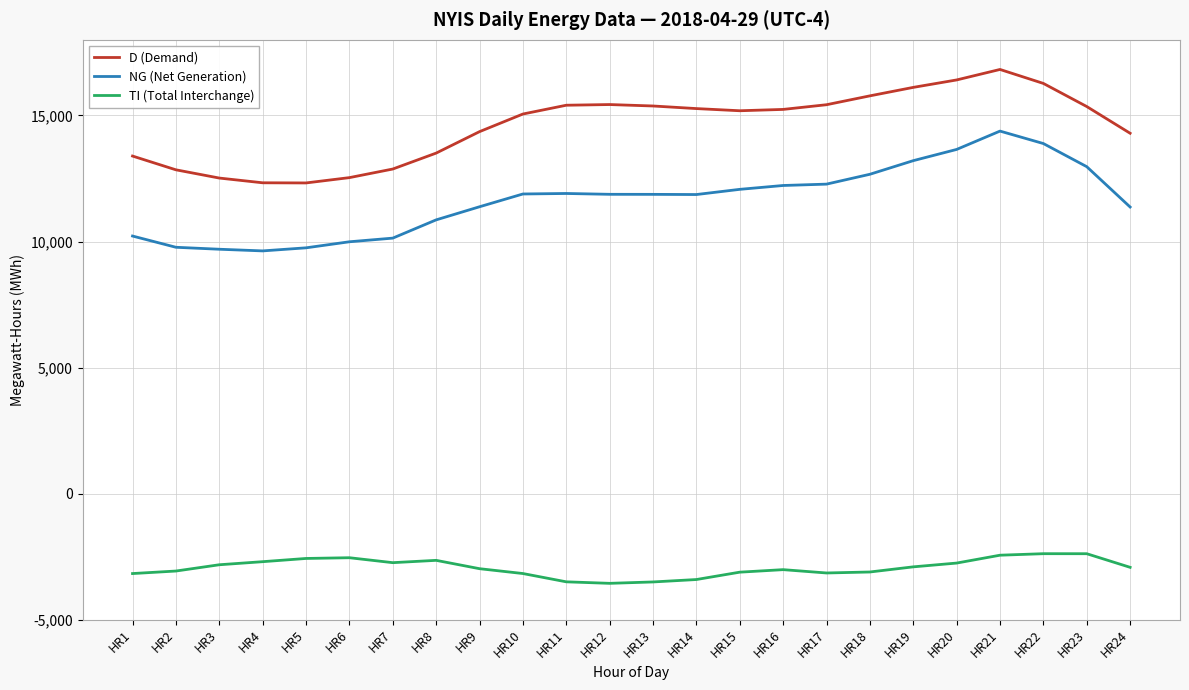

True or false: NG (Net Generation) and D (Demand) cross at least once.

False